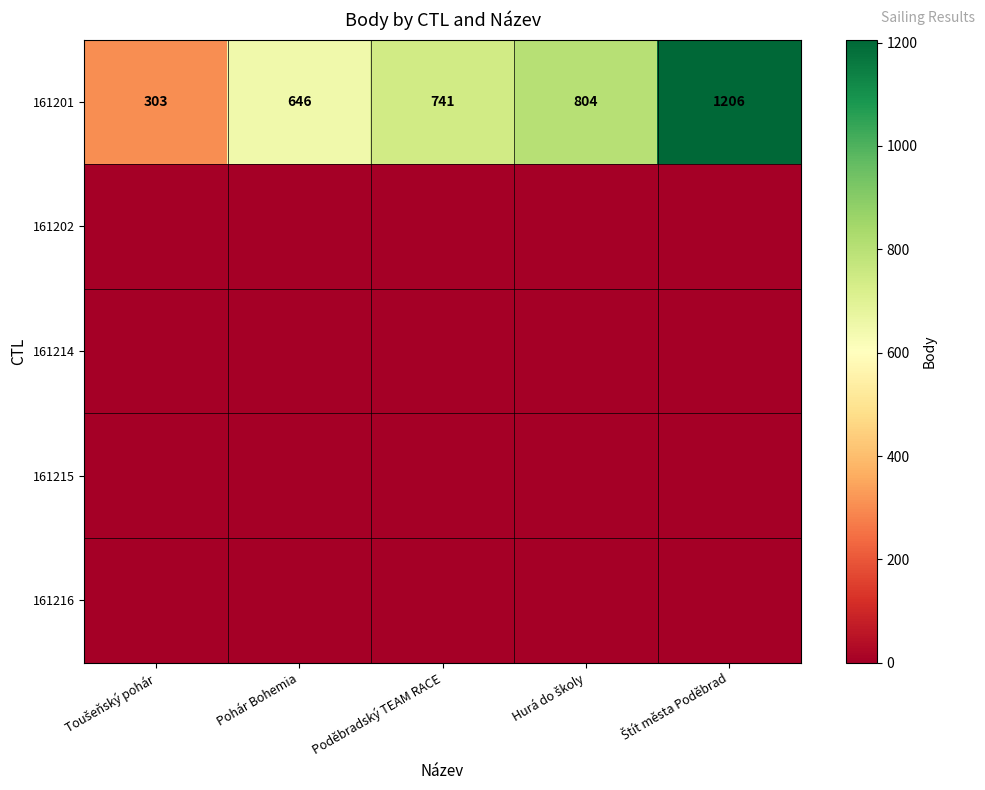

Read the 161201 value at Pohár Bohemia, to the nearest 10.

650